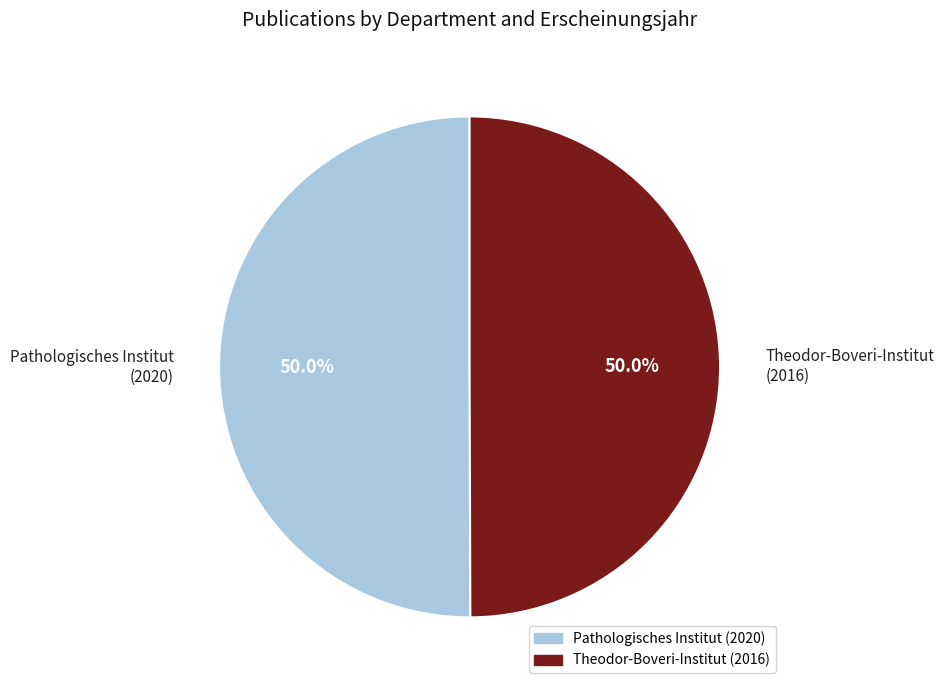

What is the total percentage of Pathologisches Institut (2020) and Theodor-Boveri-Institut (2016)?

100.0%